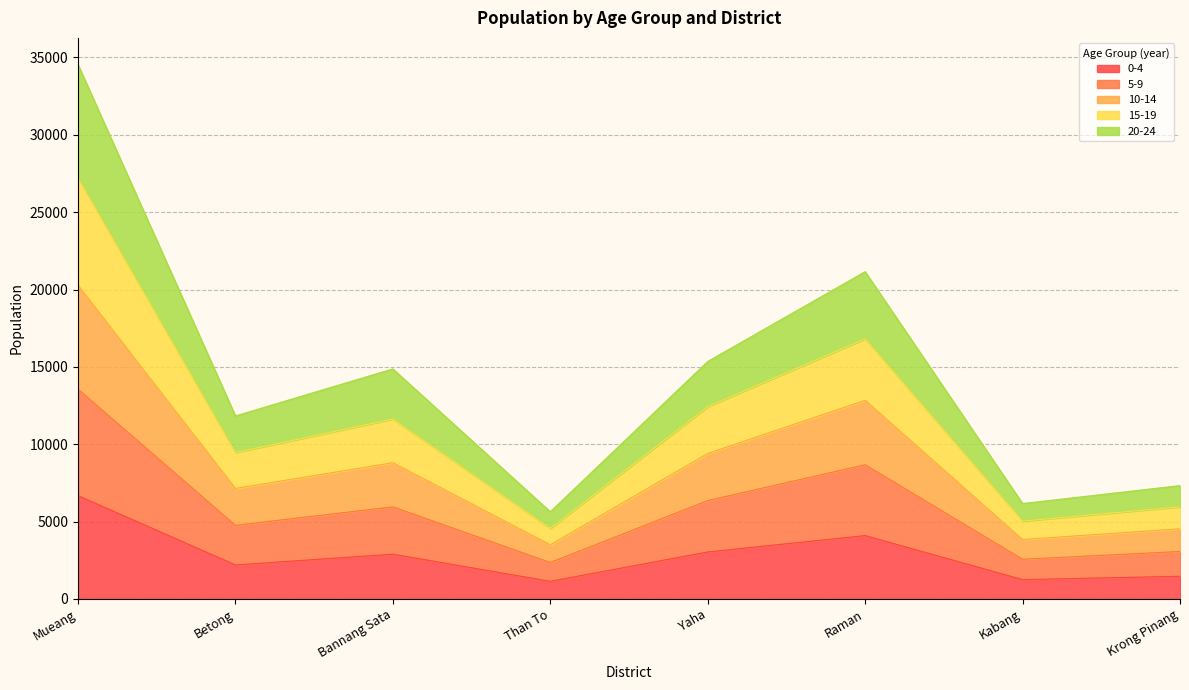

At which category is the sum across all series the highest?

Mueang